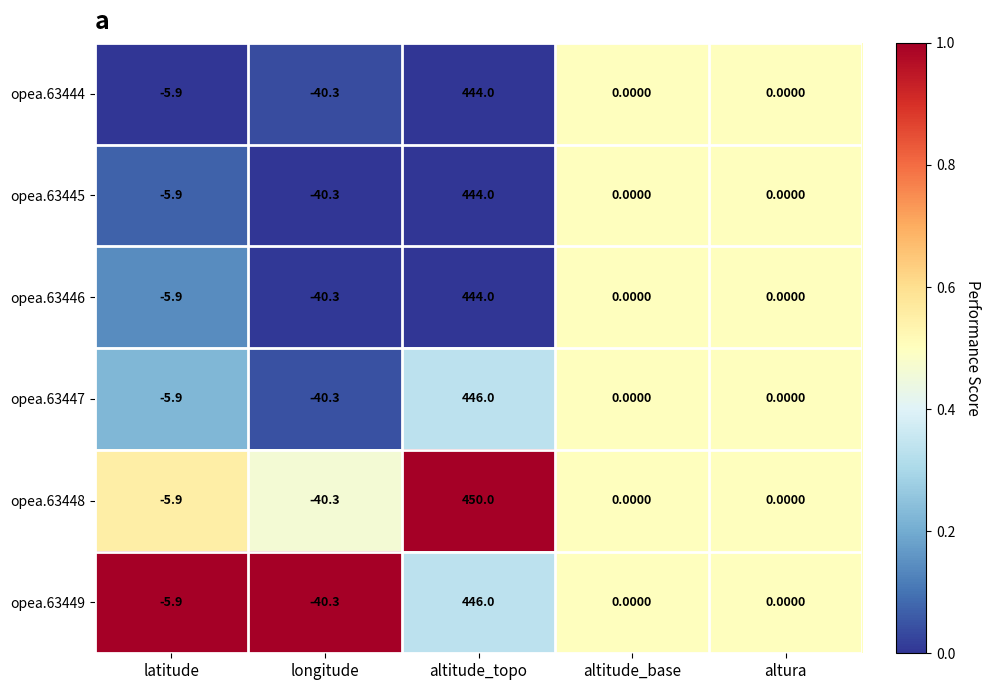

Which label corresponds to the largest value in the chart?

altitude_topo